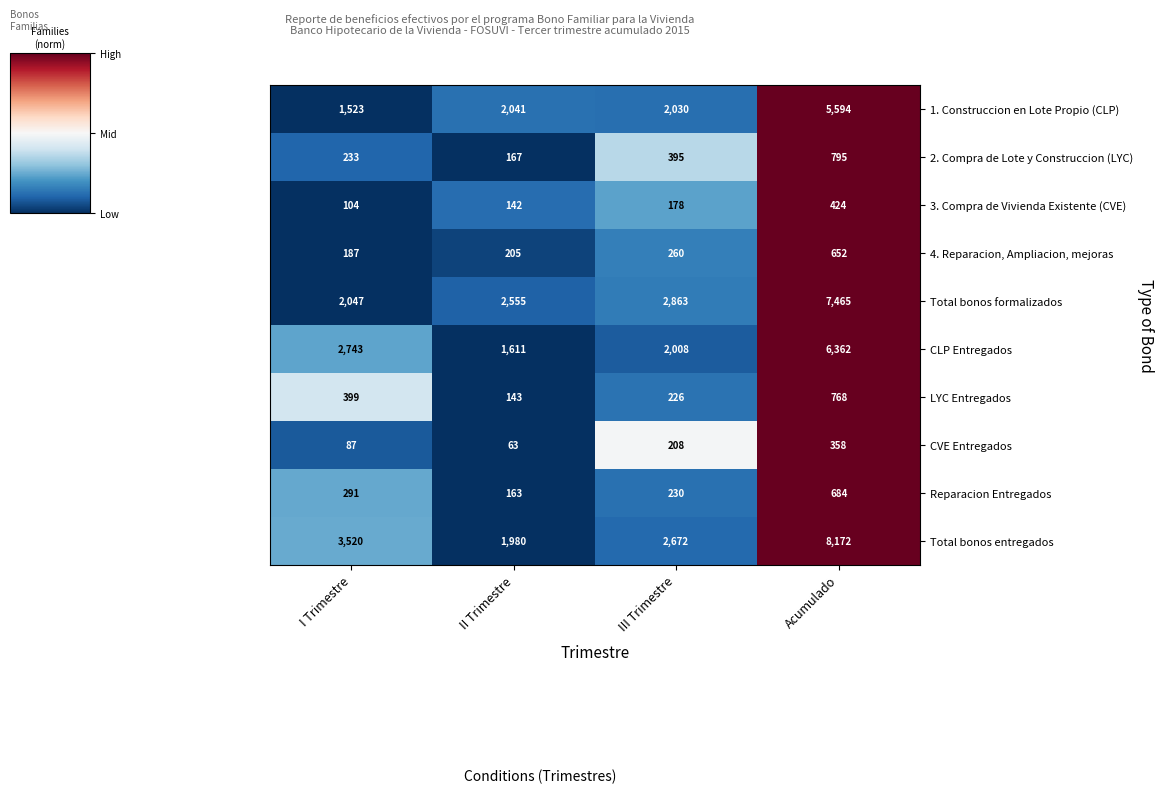

How many distinct data groups are displayed?

10